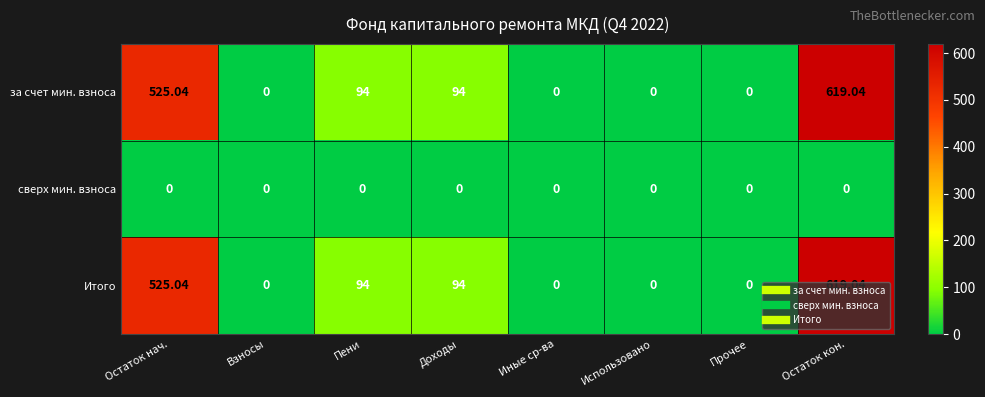

At which category does the chart reach its peak across all series?

Остаток кон.